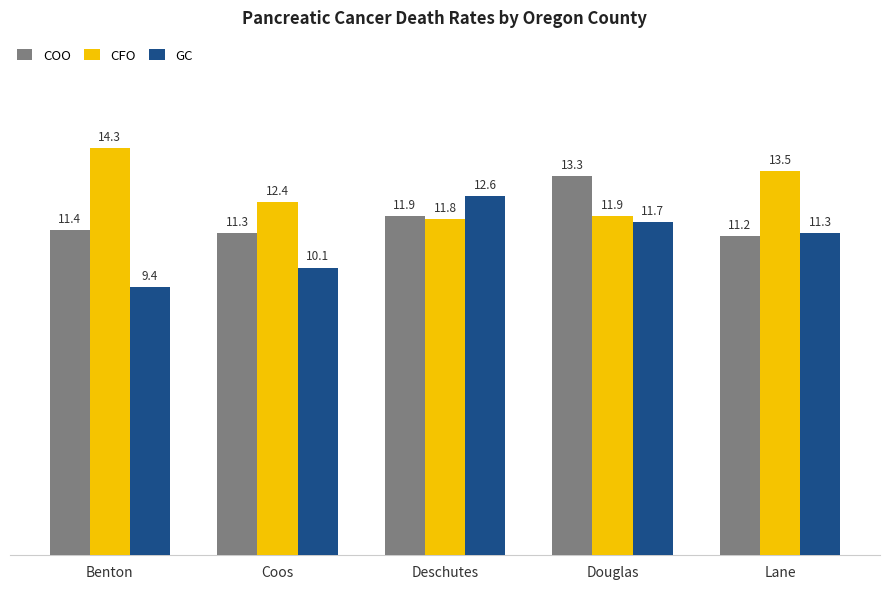

What are all the series names shown in the legend?

COO, CFO, GC